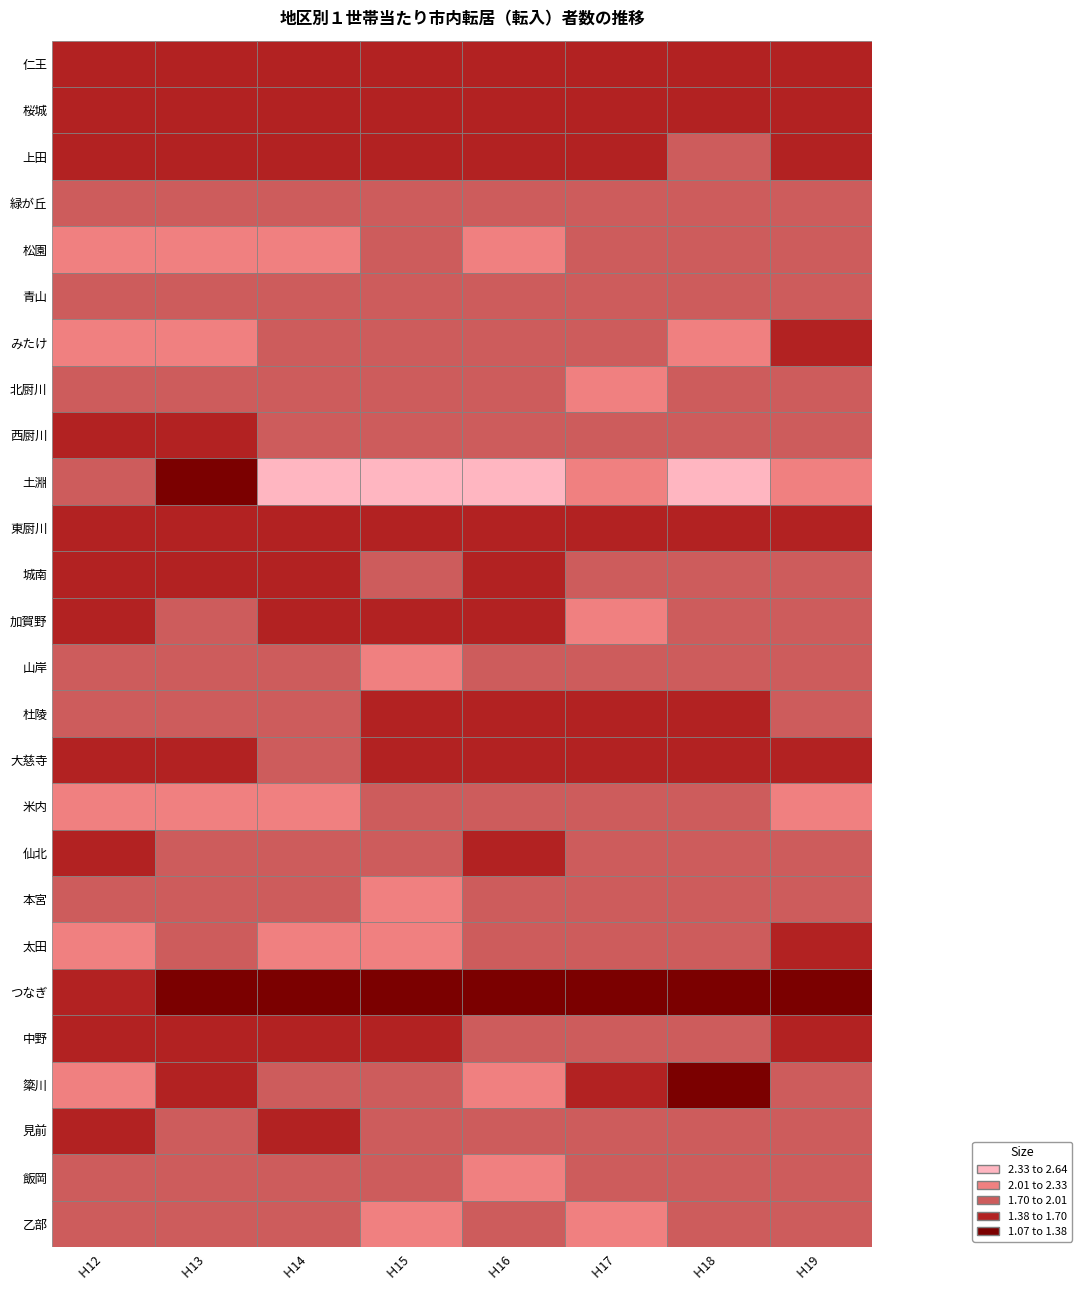

Which series has the widest spread of values?

土淵